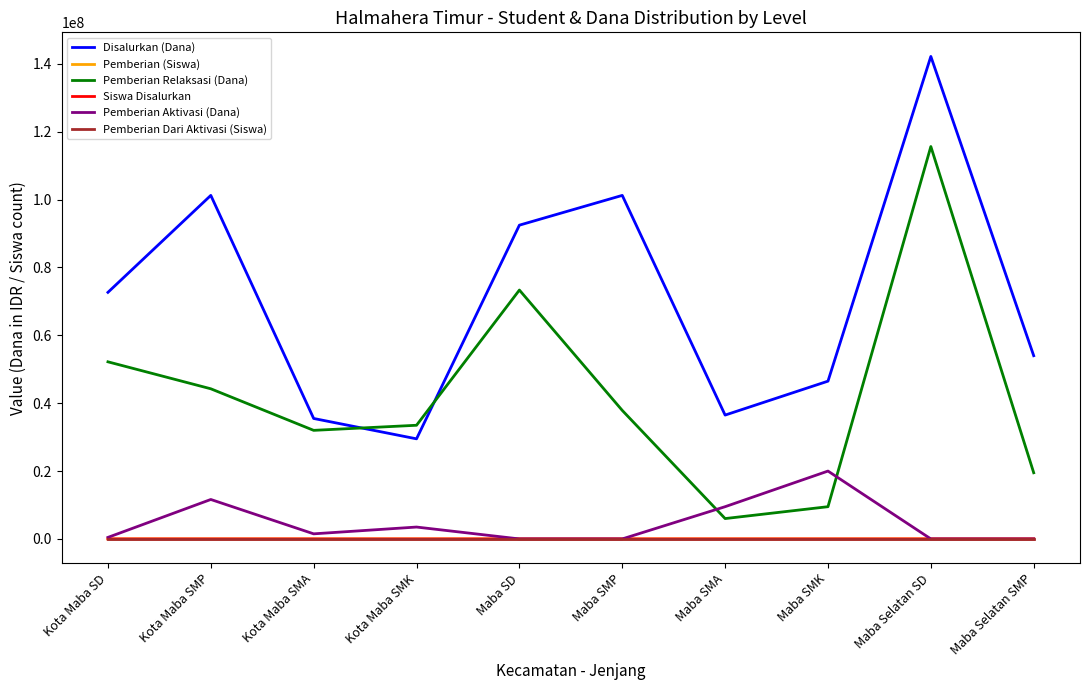

Where does the Pemberian Relaksasi (Dana) series first go above 37875000?

Kota Maba SD